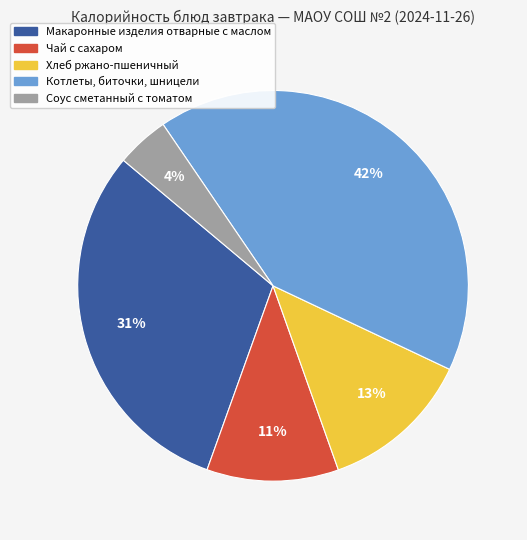

To the nearest percent, what portion does Соус сметанный с томатом represent?

4%